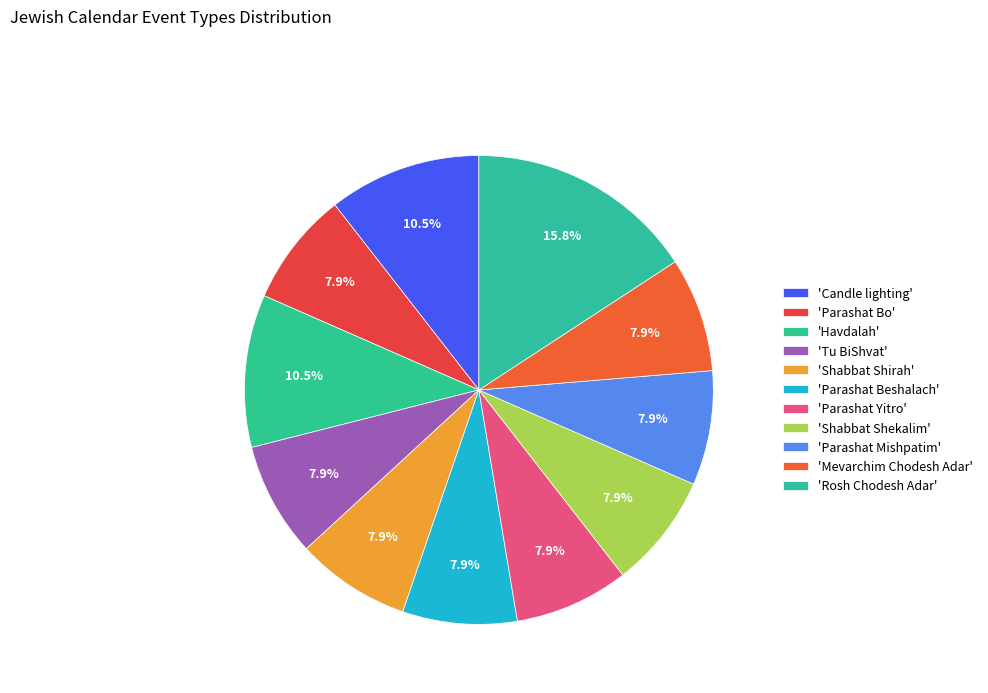

Rank the categories by value from lowest to highest.

Parashat Bo, Tu BiShvat, Shabbat Shirah, Parashat Beshalach, Parashat Yitro, Shabbat Shekalim, Parashat Mishpatim, Mevarchim Chodesh Adar, Candle lighting, Havdalah, Rosh Chodesh Adar